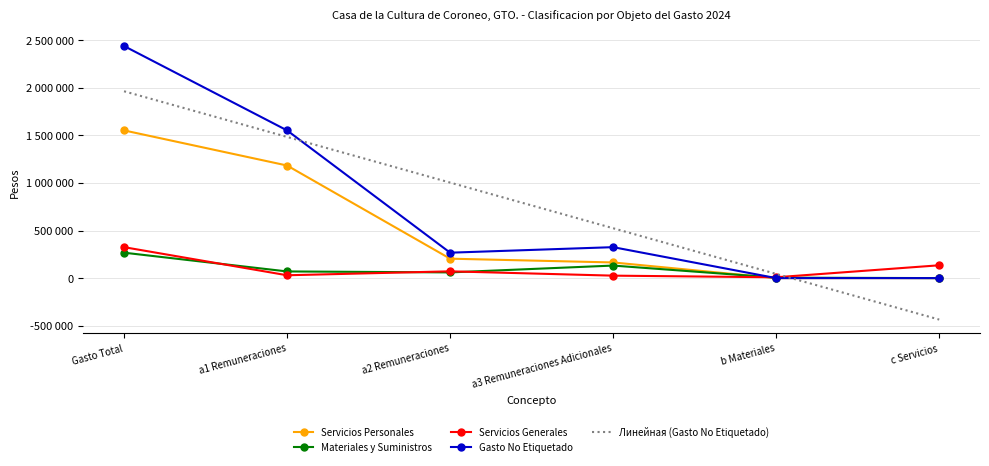

Which label corresponds to the smallest value in the chart?

c Servicios